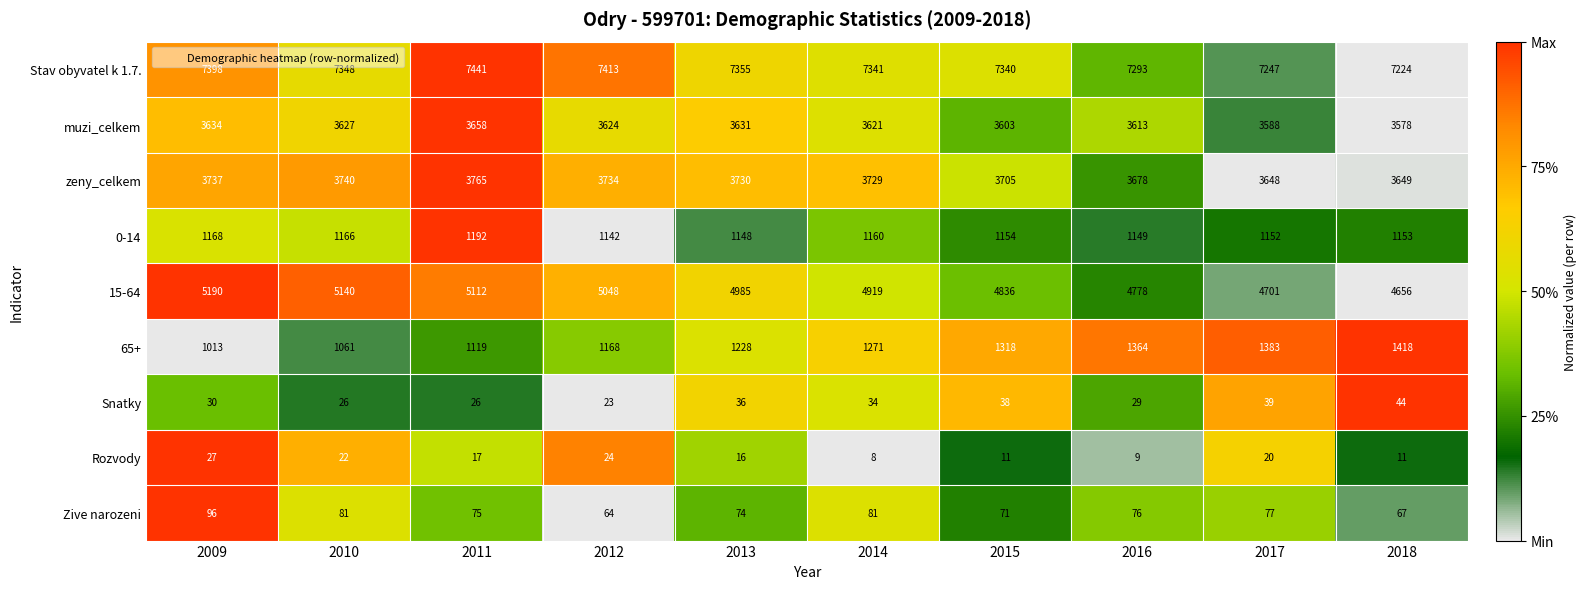

At which category is the sum across all series the highest?

2011